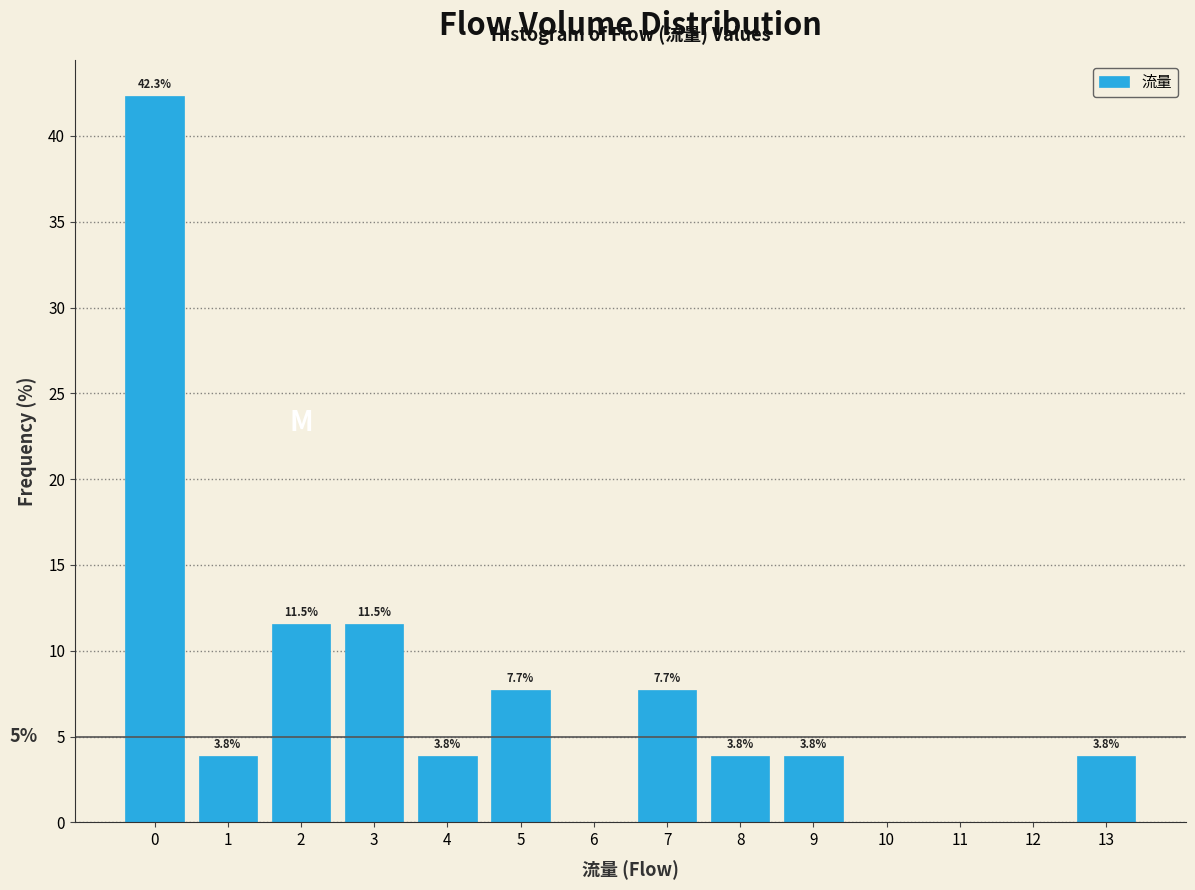

Over which range of the x-axis is the bar tallest?

-0.5 to 0.5